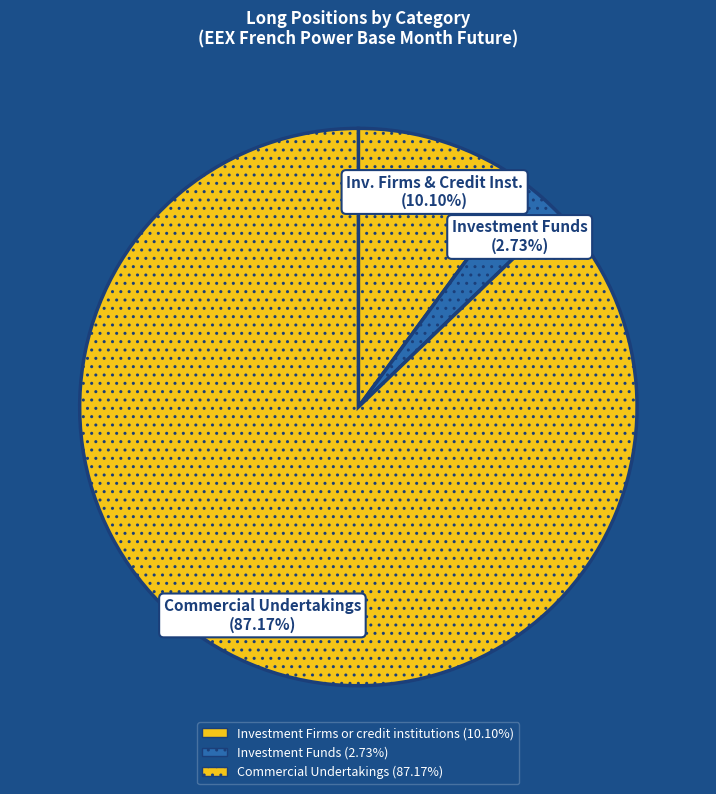

How many slices are in this pie chart?

3